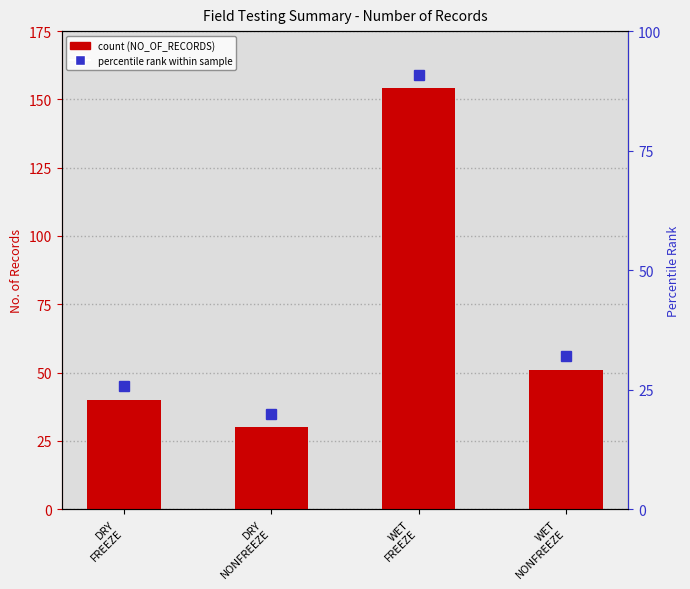

What is the label of the 4th bar from the left?

WET
NONFREEZE